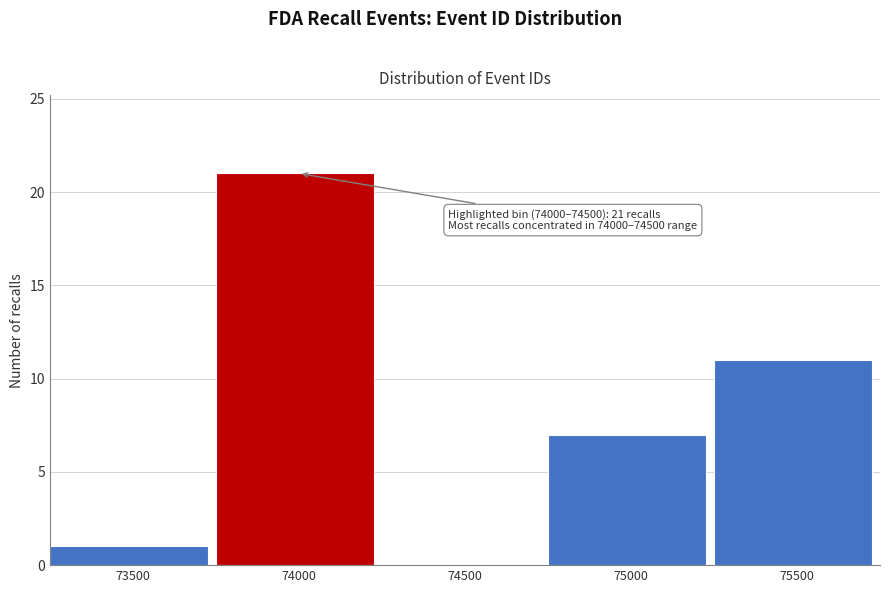

Reading right to left, list all the values displayed in this chart.

75500=11	75000=7	74500=0	74000=21	73500=1